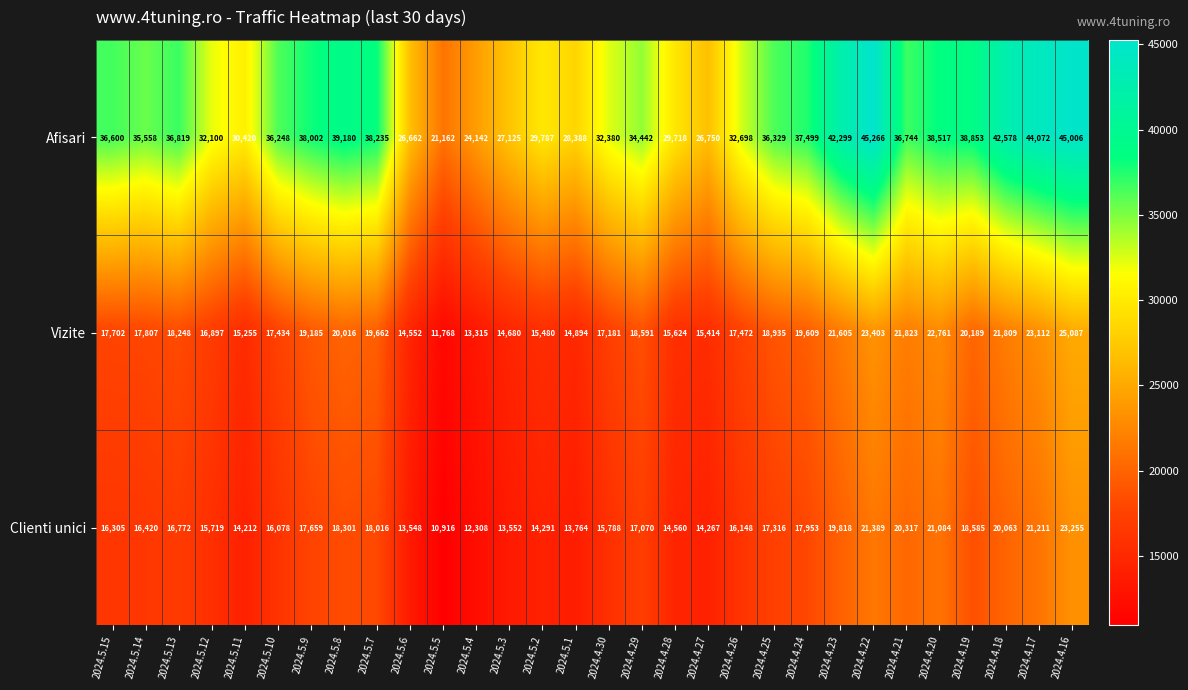

What is the difference between the Vizite values at 2024.4.30 and 2024.4.26?

291